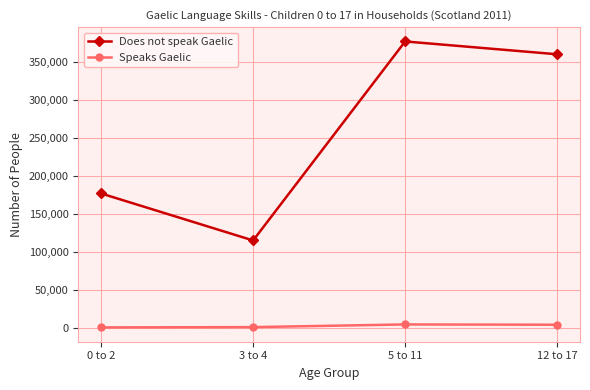

True or false: Does not speak Gaelic and Speaks Gaelic intersect in this chart.

False